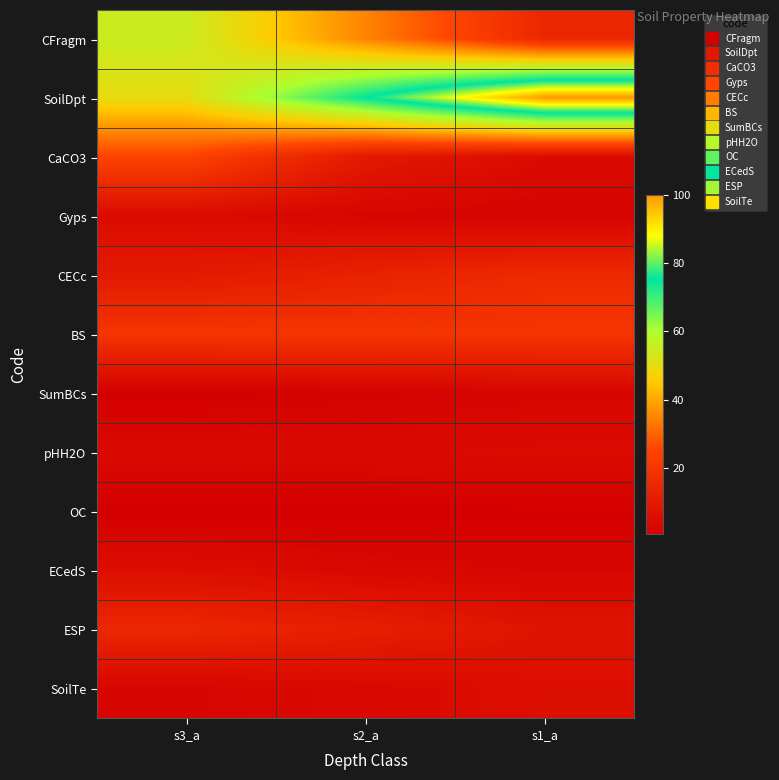

Rank the series at s1_a from highest to lowest value.

SoilDpt, BS, CECc, CFragm, ESP, SoilTe, pHH2O, CaCO3, ECedS, SumBCs, Gyps, OC